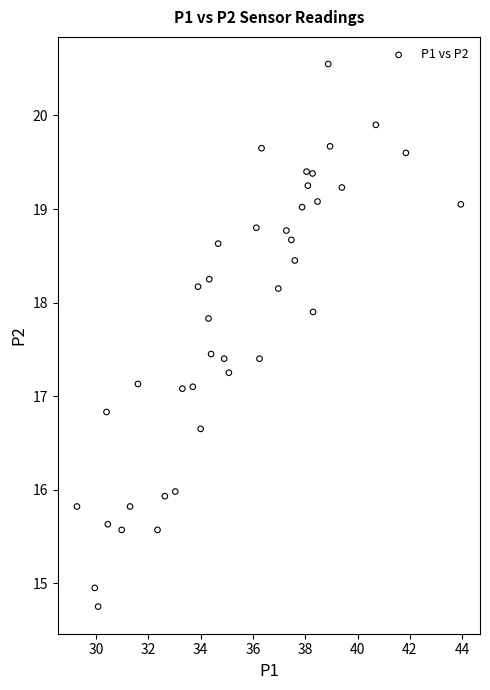

What is the range of Y values (max minus min)?

5.8